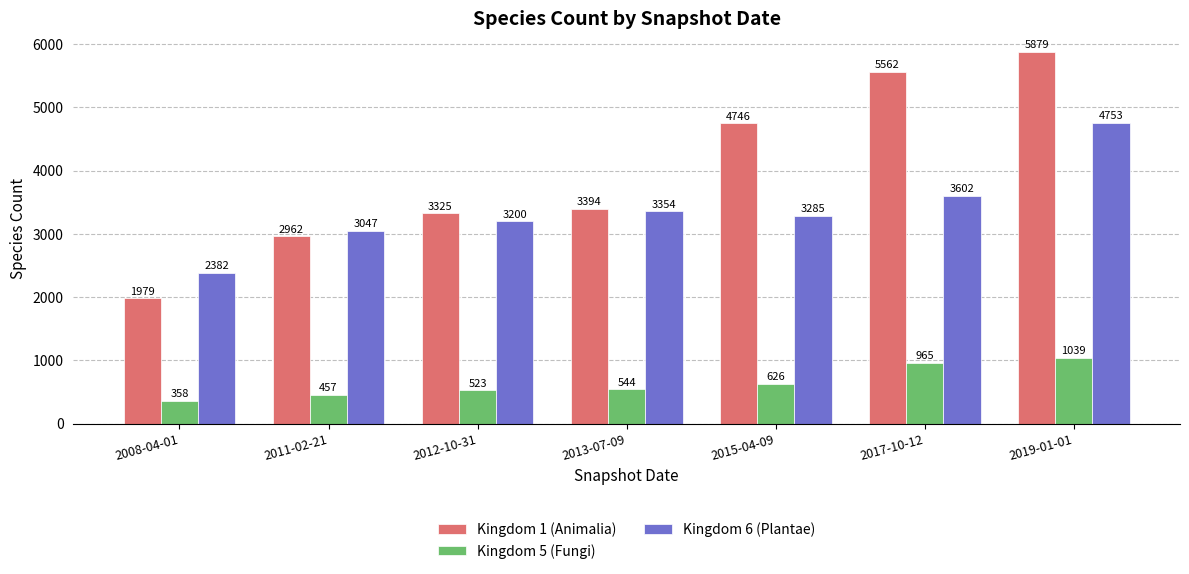

Reading left to right, transcribe all the data shown in this chart.

Kingdom 1 (Animalia): 1979	2962	3325	3394	4746	5562	5879
Kingdom 5 (Fungi): 358	457	523	544	626	965	1039
Kingdom 6 (Plantae): 2382	3047	3200	3354	3285	3602	4753